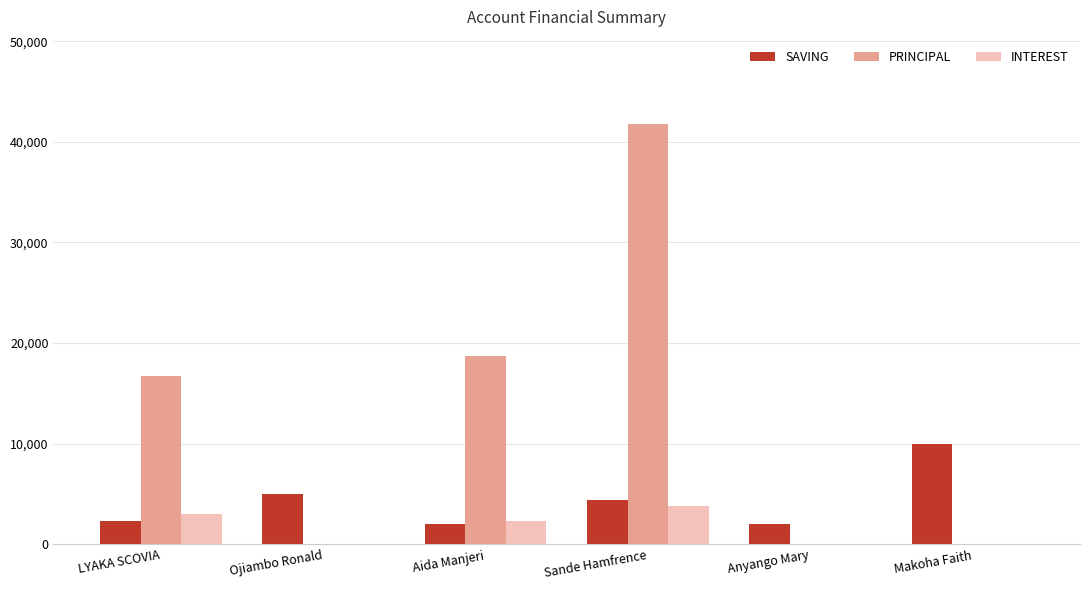

What is the spread (max minus min) of values at Anyango Mary?

2000